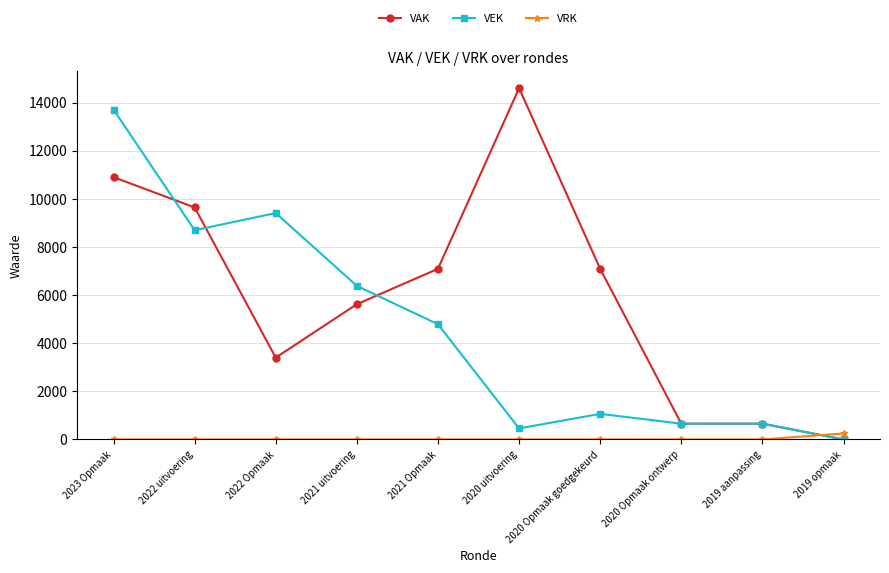

Reading right to left, extract all data points from this chart.

VAK: 0	655	655	7092	14601	7092	5622	3400	9643	10902
VEK: 0	655	655	1063	459	4787	6383	9410	8695	13713
VRK: 250	0	0	0	0	0	0	0	0	0